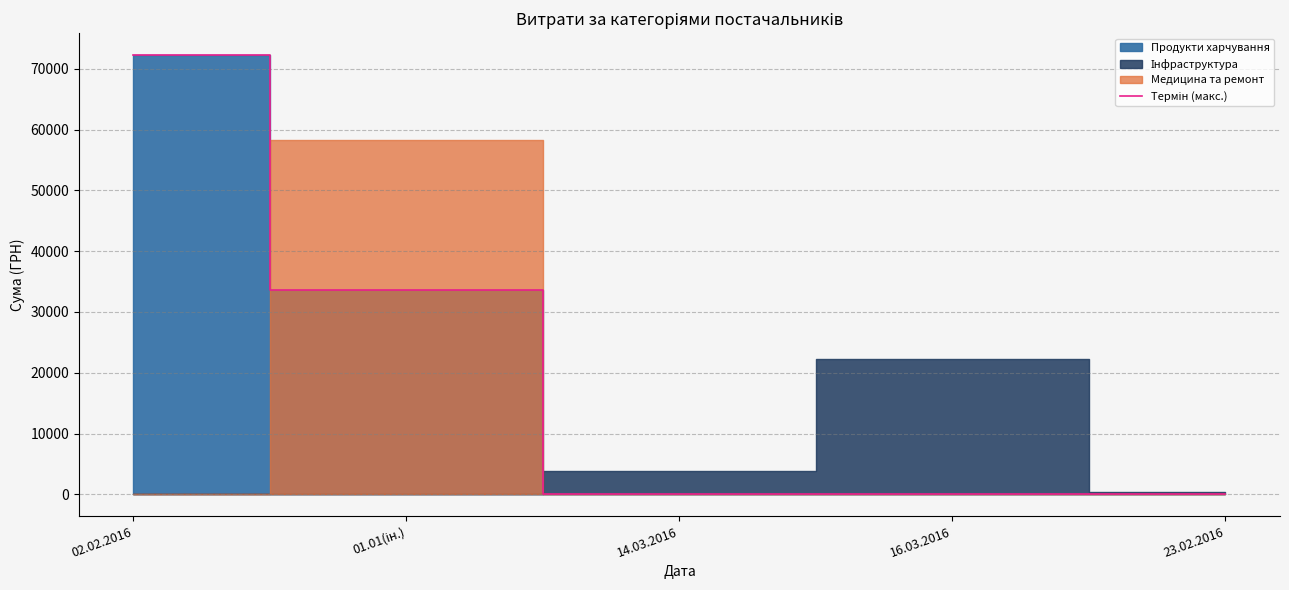

What is the sum of the values at 16.03.2016 and 01.01(ін.)?

33641.7